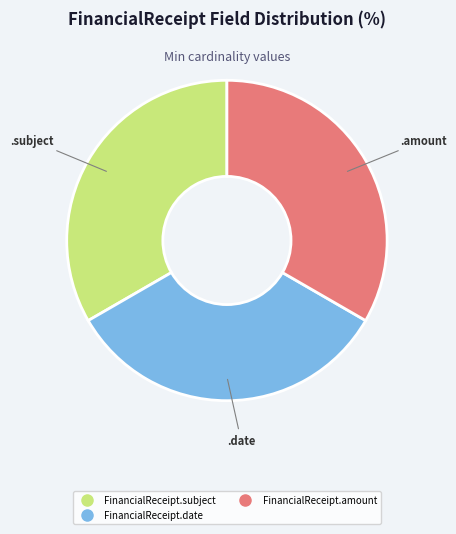

Does any single category account for the majority?

No